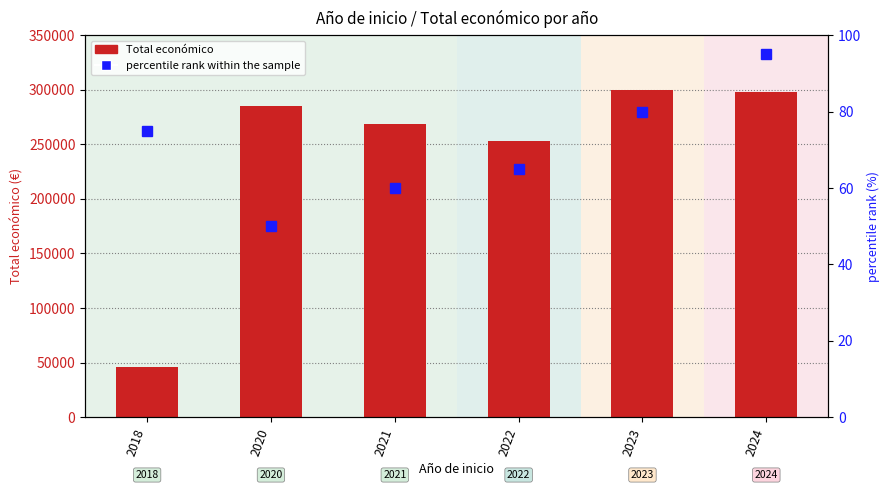

What is the minimum value for percentile rank within the sample?

50